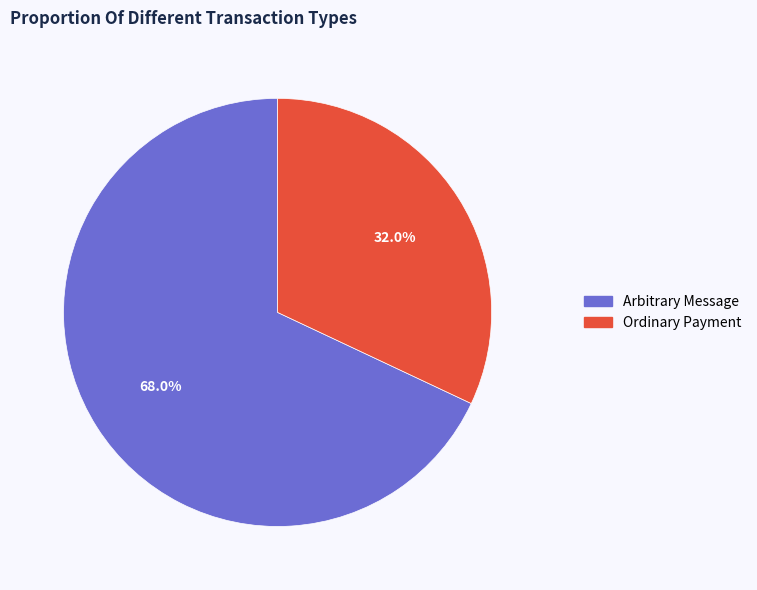

Is there a majority slice in this chart?

Yes